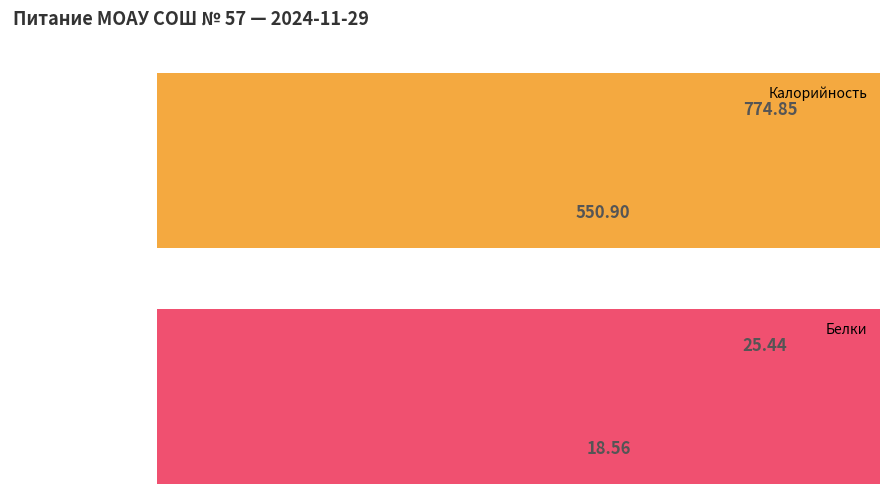

Rank the series by their maximum value, from highest to lowest.

Калорийность, Белки